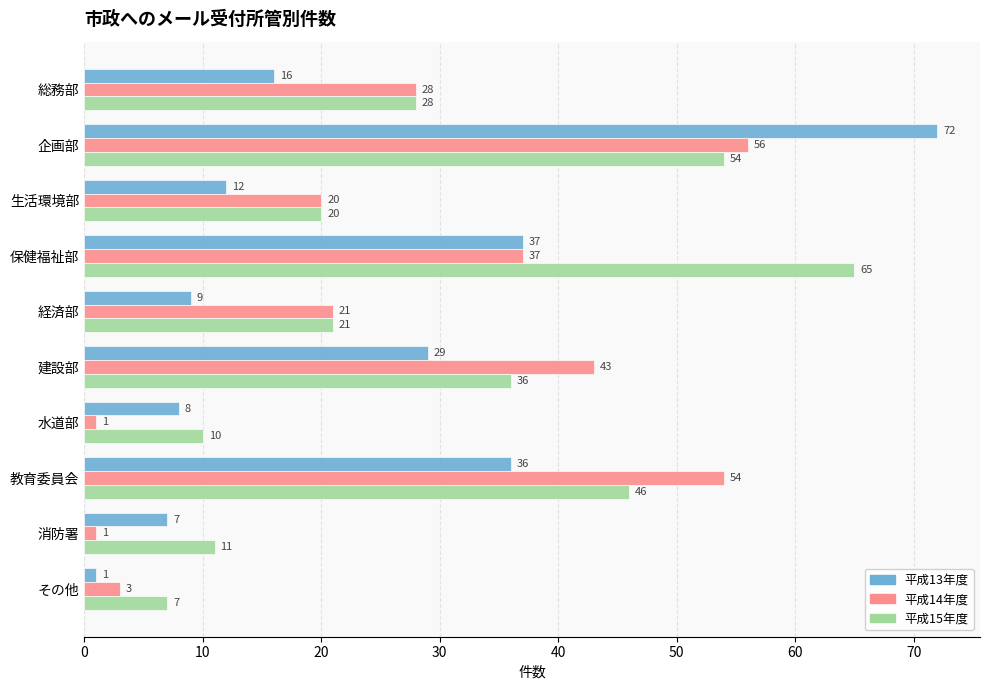

Is it true that 平成14年度 equals 77 at 教育委員会?

False